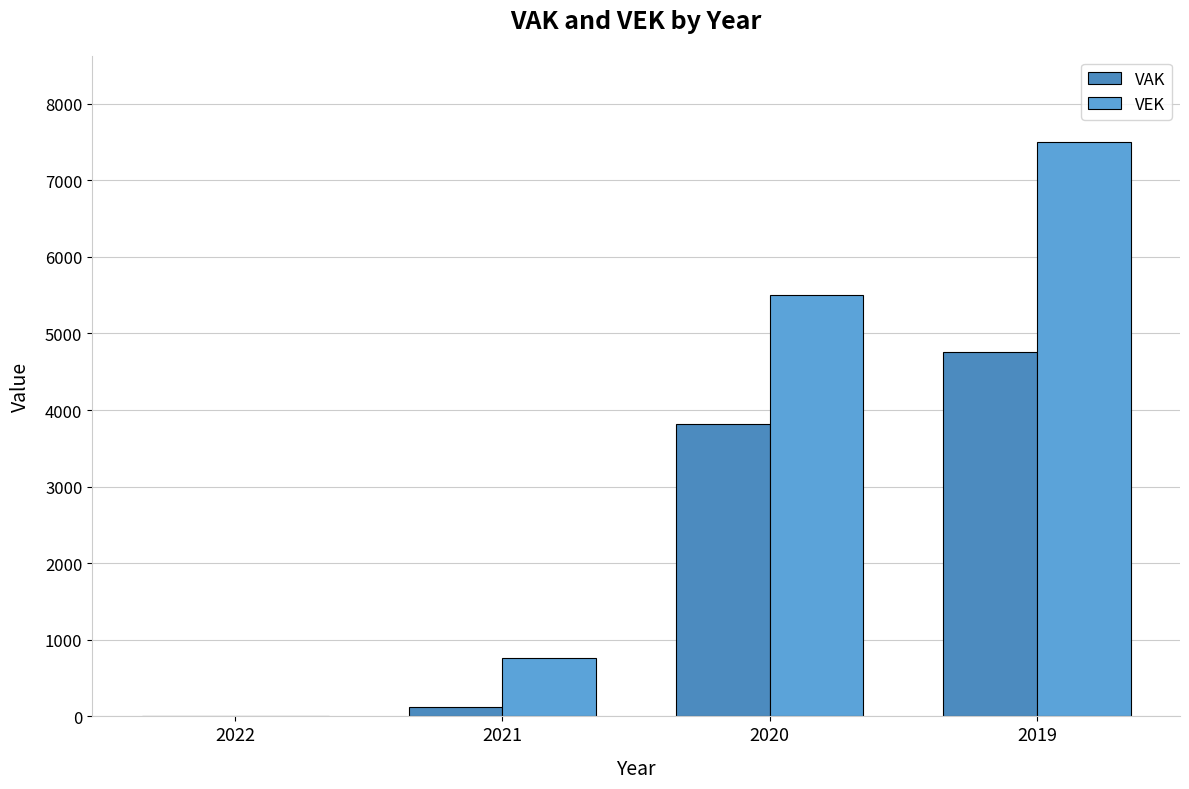

What is the difference between the maximum and minimum values in the VAK series?

4756